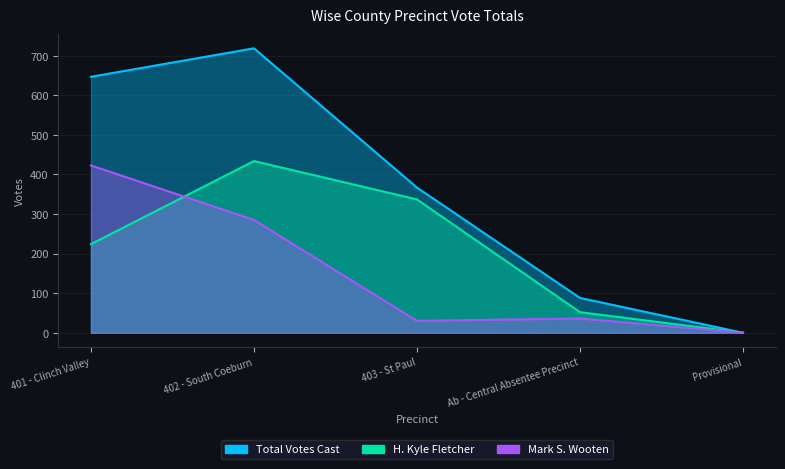

True or false: Total Votes Cast and H. Kyle Fletcher cross at least once.

False